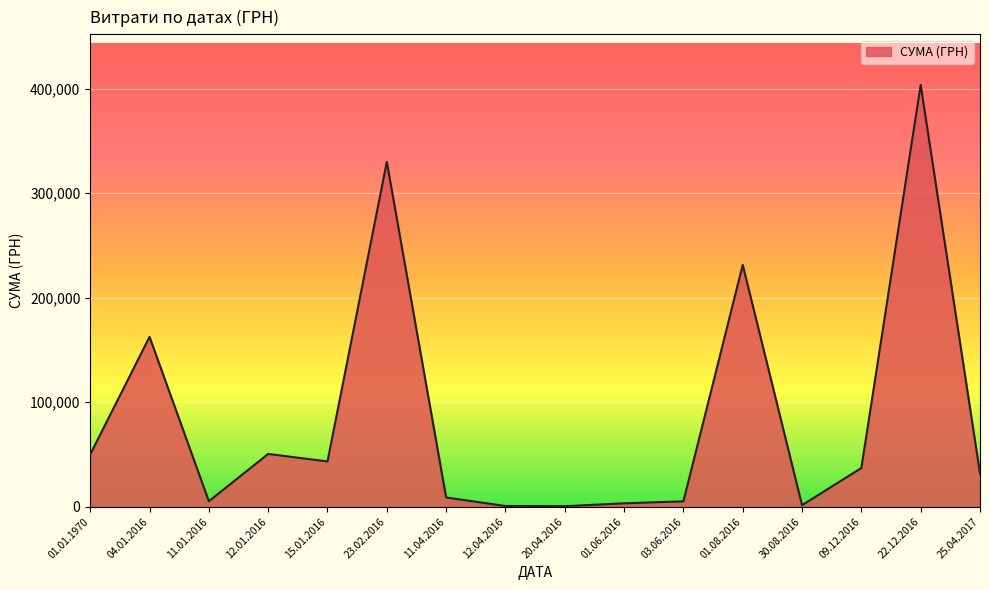

Is it true that the value at 15.01.2016 is 43237.0?

True